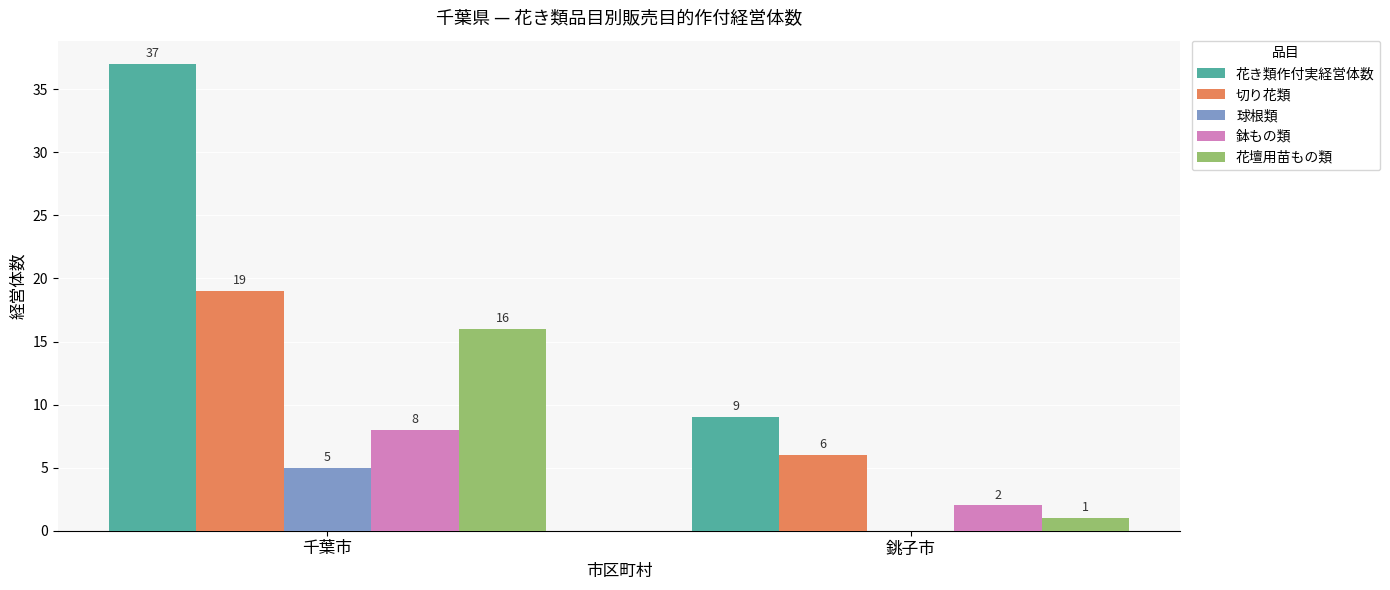

What value does the 鉢もの類 series have at 銚子市?

2